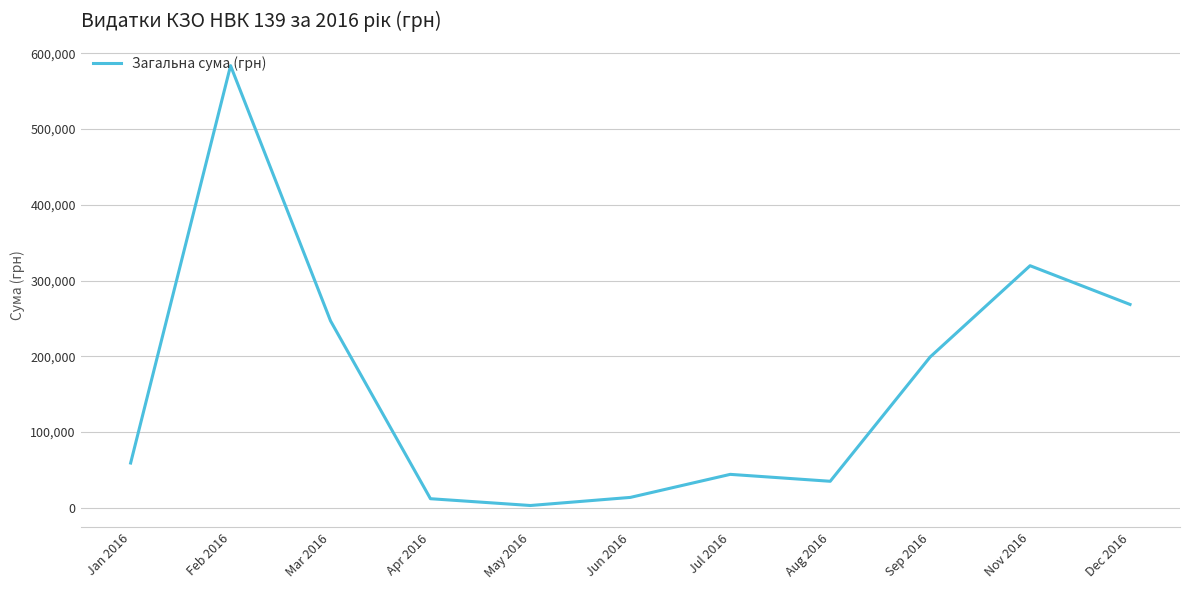

Which category has the highest value across all series?

Feb 2016